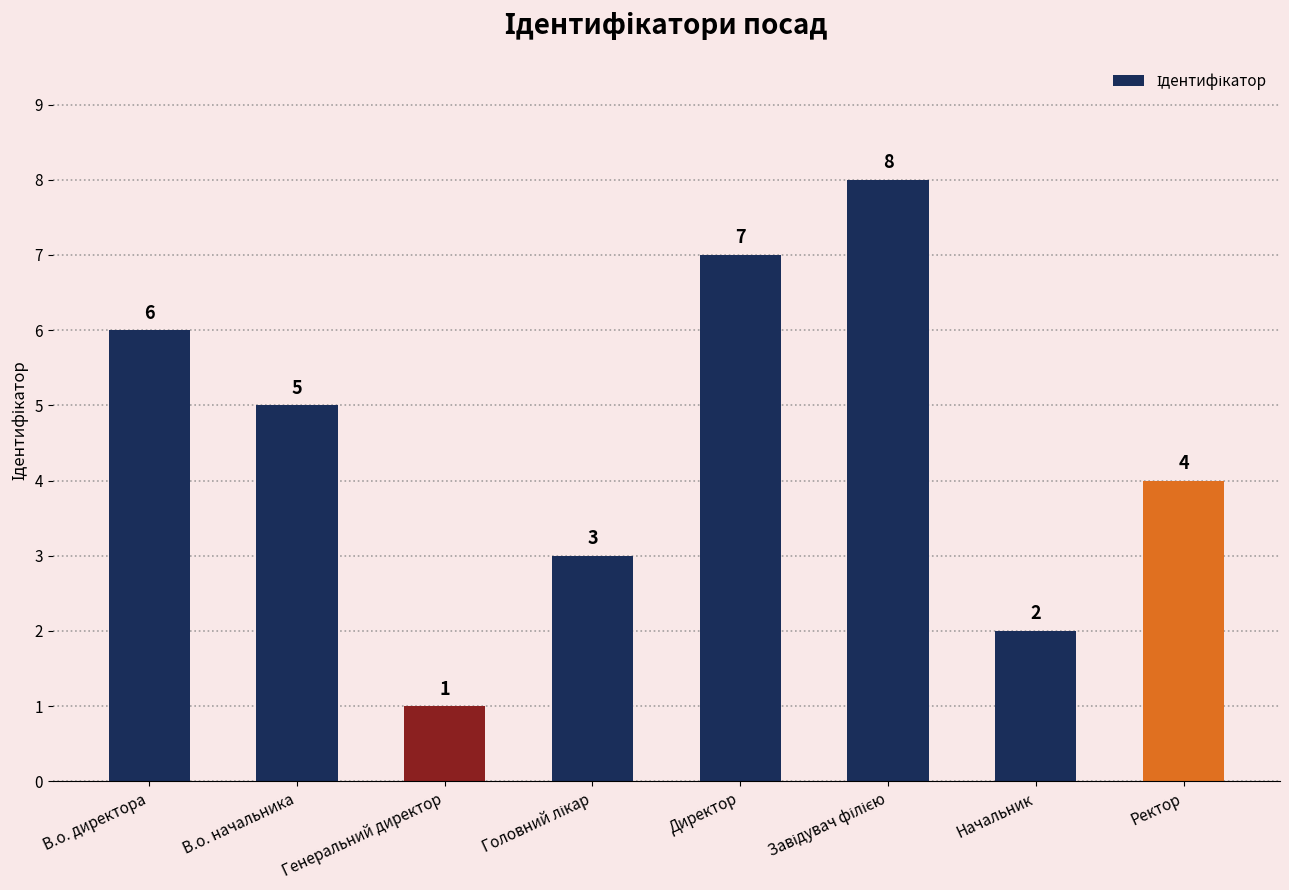

Approximately how many times larger is the value at Начальник compared to В.о. директора?

0.3